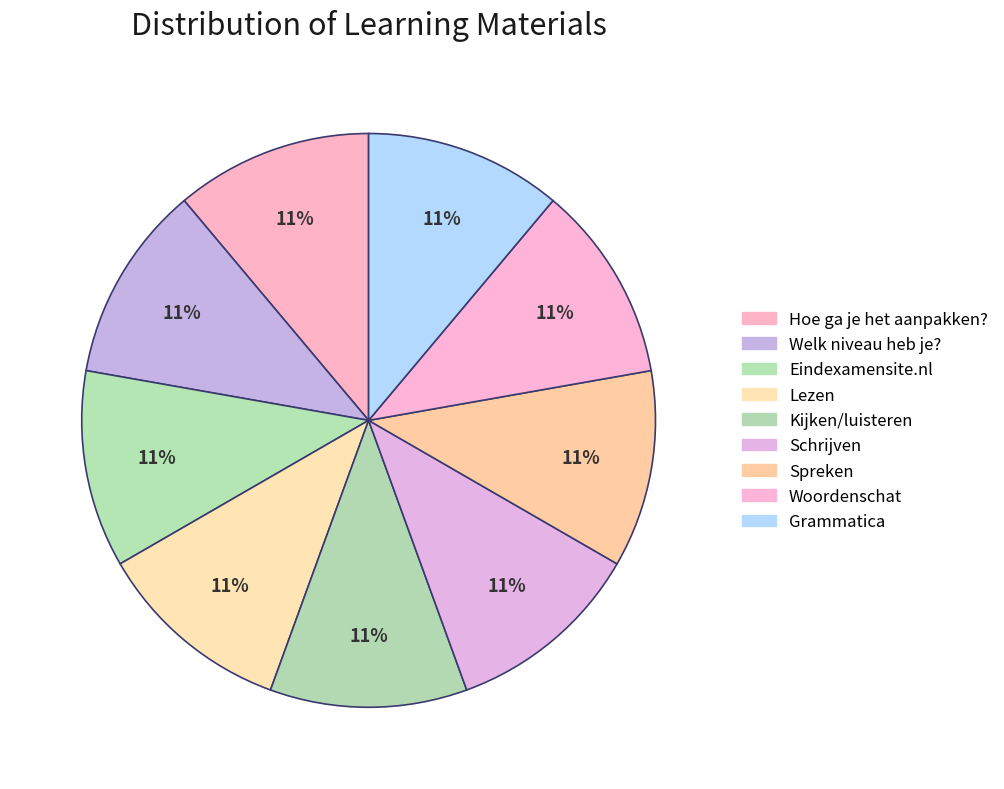

The Grammatica slice represents 11% of the pie. True or false?

True